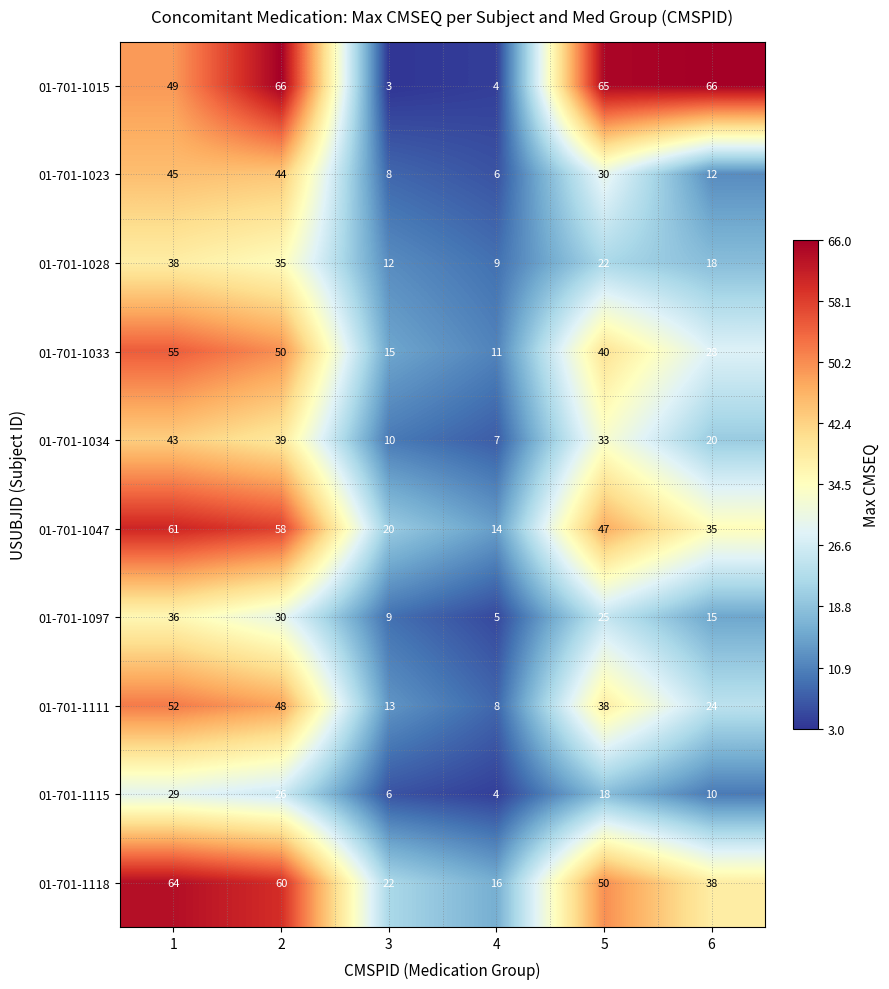

What is the total value across all series at 6?

266